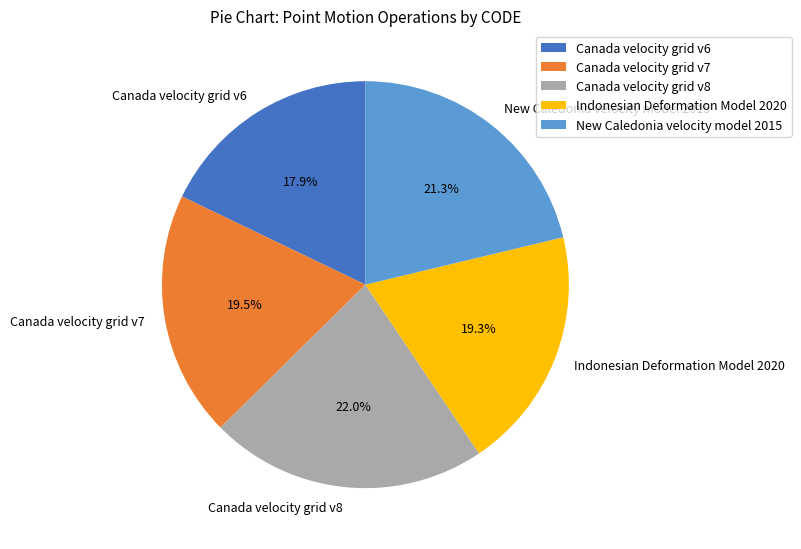

How many segments does this pie chart have?

5